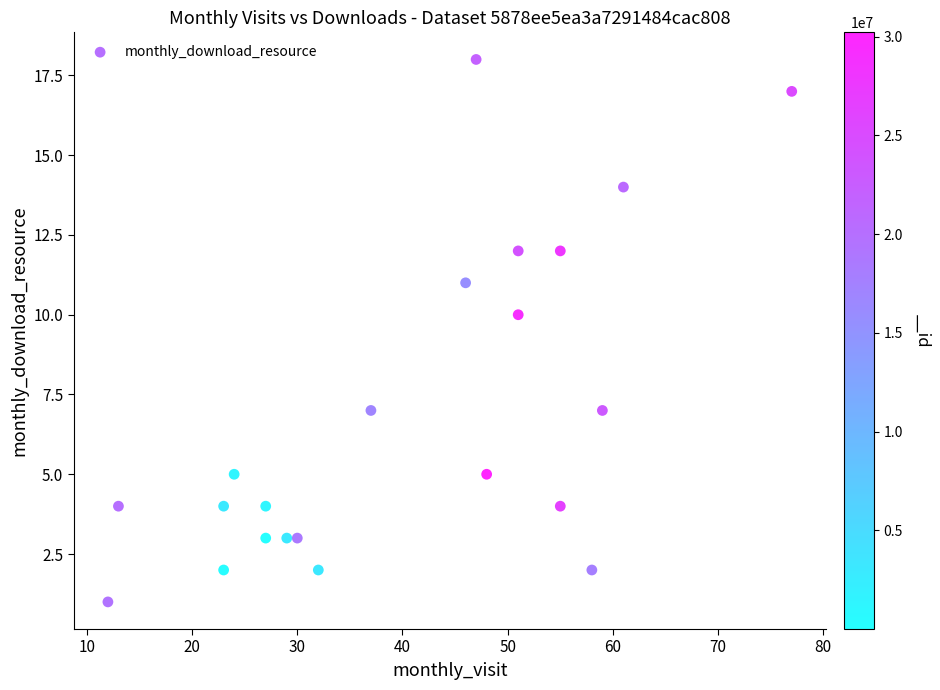

What is the range of X values (max minus min)?

65